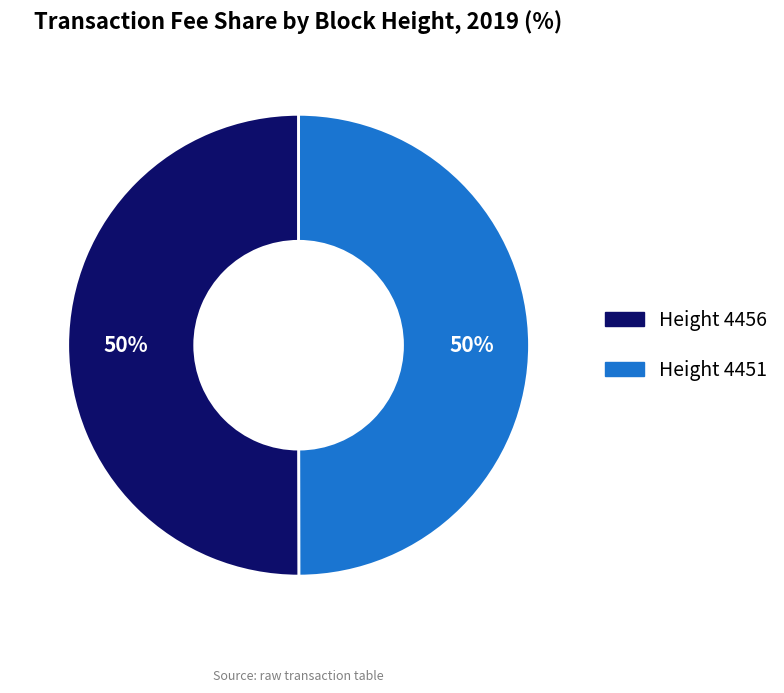

Combined, do Height 4456 and Height 4451 account for over 50%?

Yes